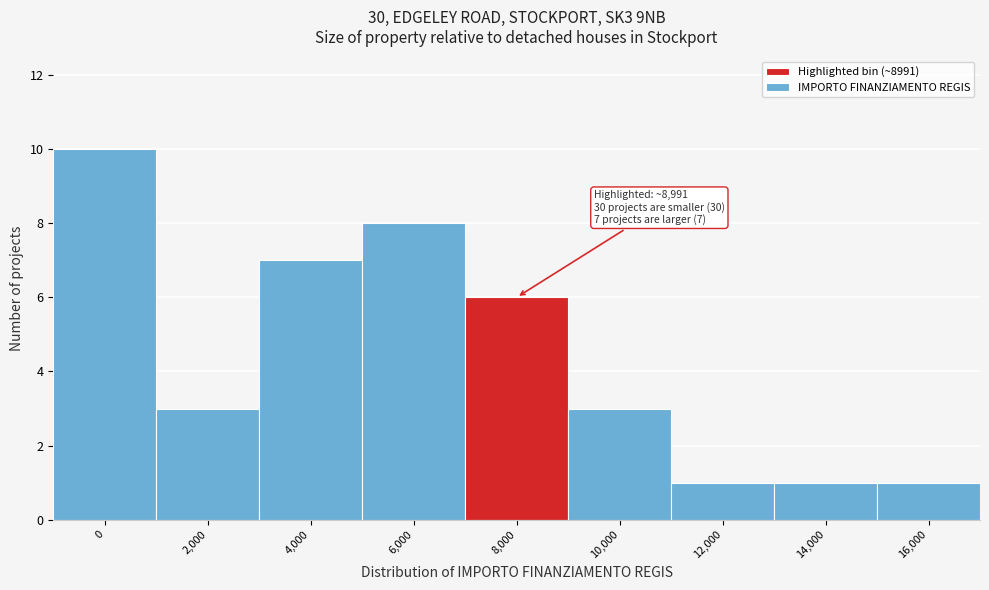

Reading left to right, extract all data points from this chart.

0=10	2,000=3	4,000=7	6,000=8	8,000=6	10,000=3	12,000=1	14,000=1	16,000=1